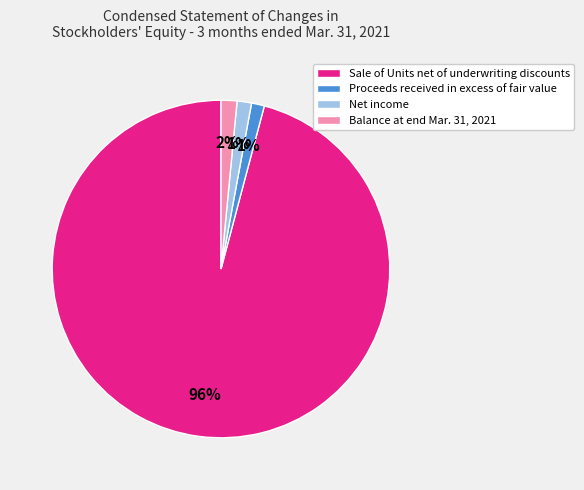

To the nearest percent, what percentage of the pie is Net income?

1%